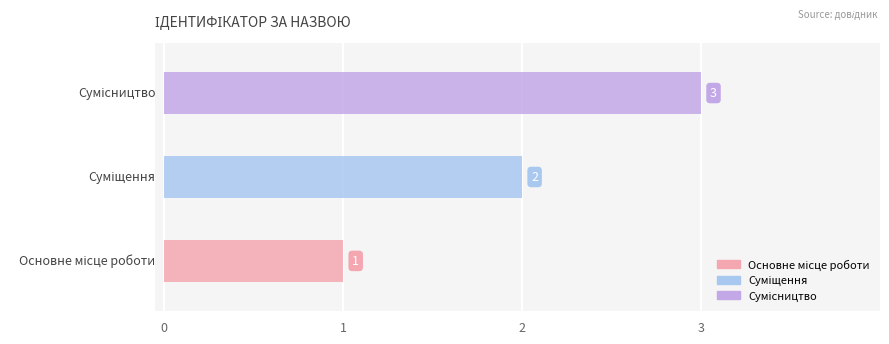

Reading left to right, extract all data points from this chart.

1	2	3